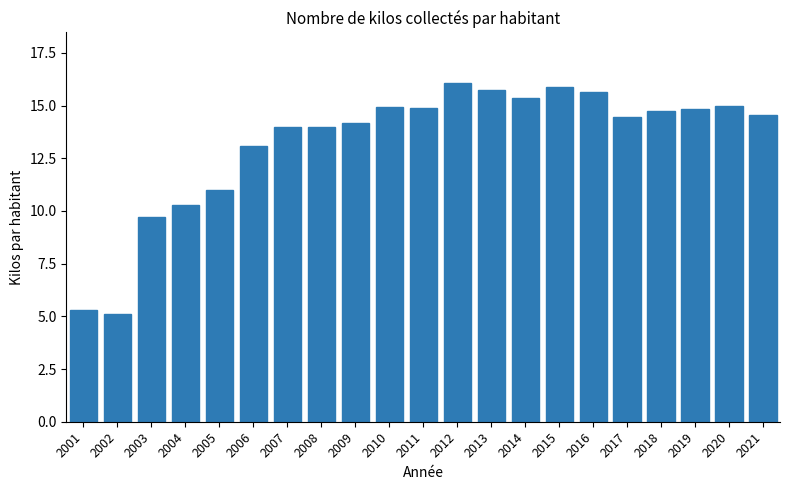

What is the average value?

13.3